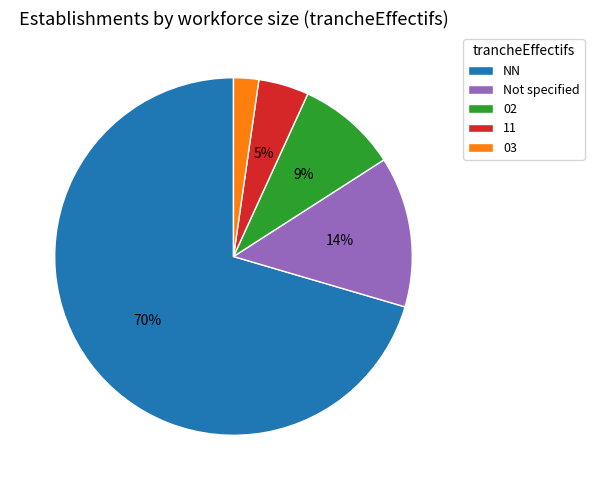

To the nearest percent, what percentage of the pie is 02?

9%